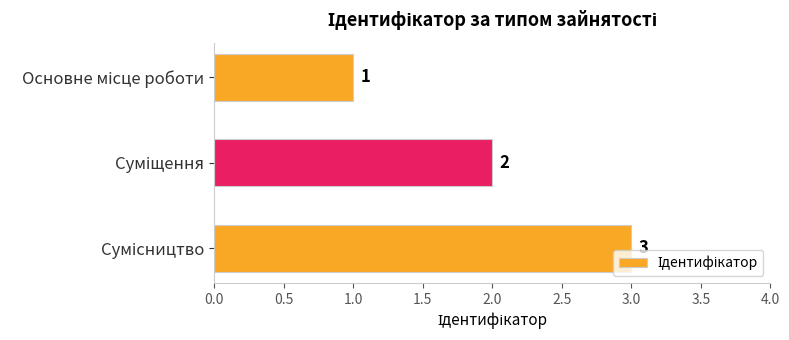

What is the greatest value displayed?

3